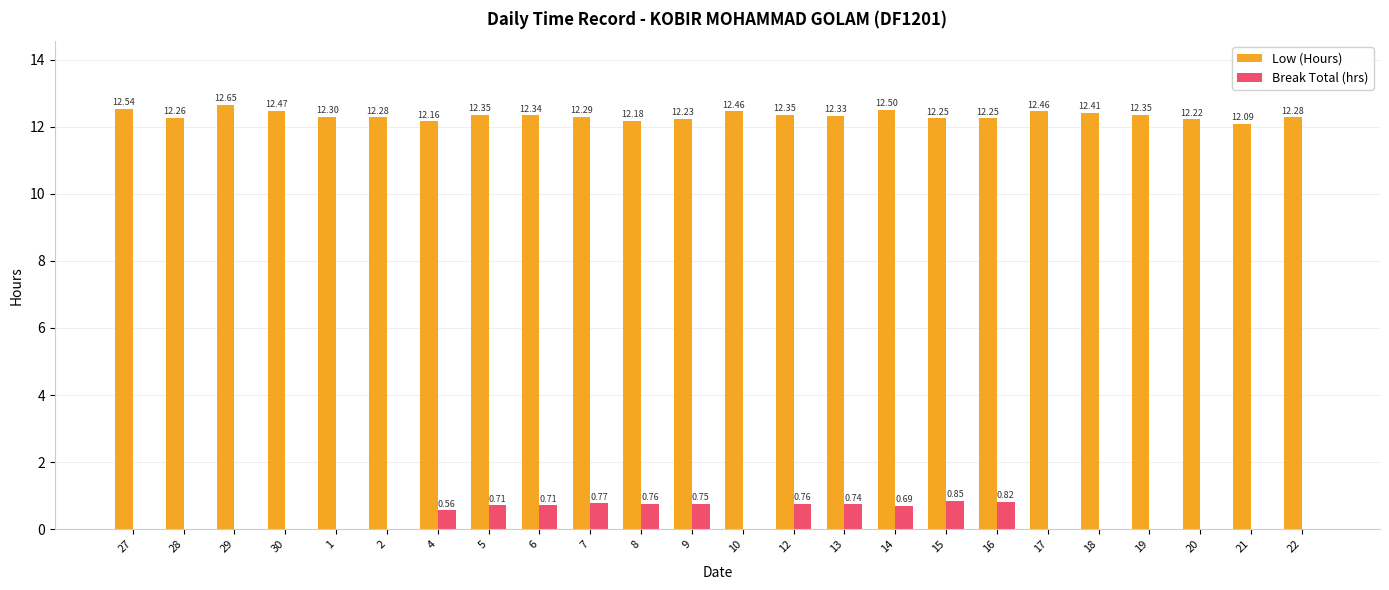

How many Low (Hours) values are between 12 and 13?

24